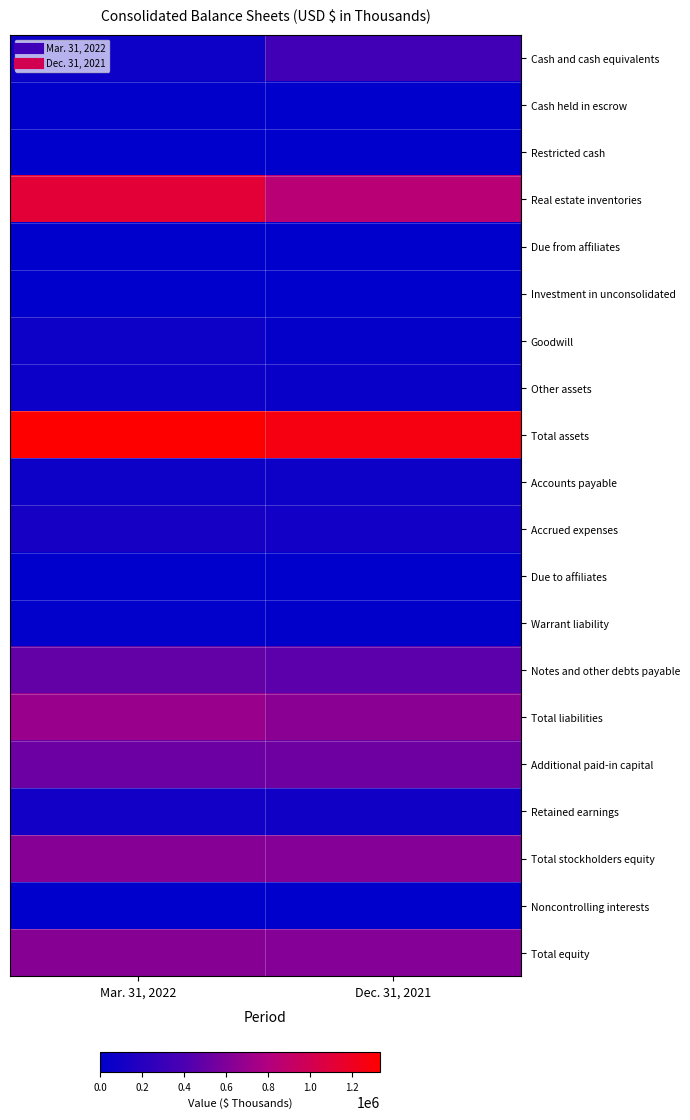

What is the difference between the highest and lowest values at Mar. 31, 2022?

1333762